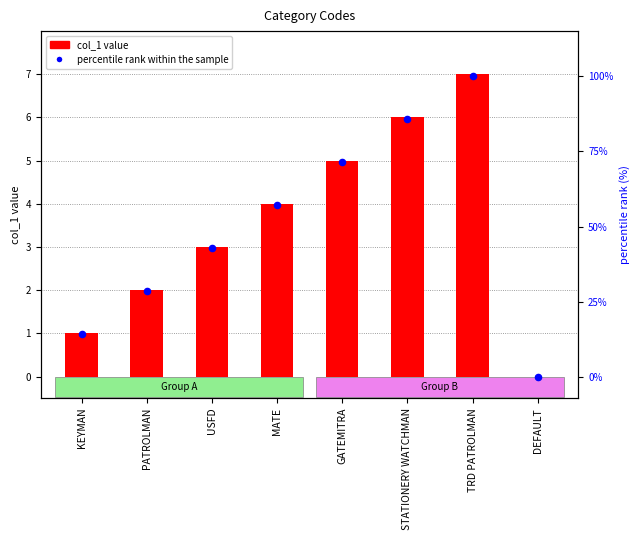

At how many categories does at least one series exceed 42?

5